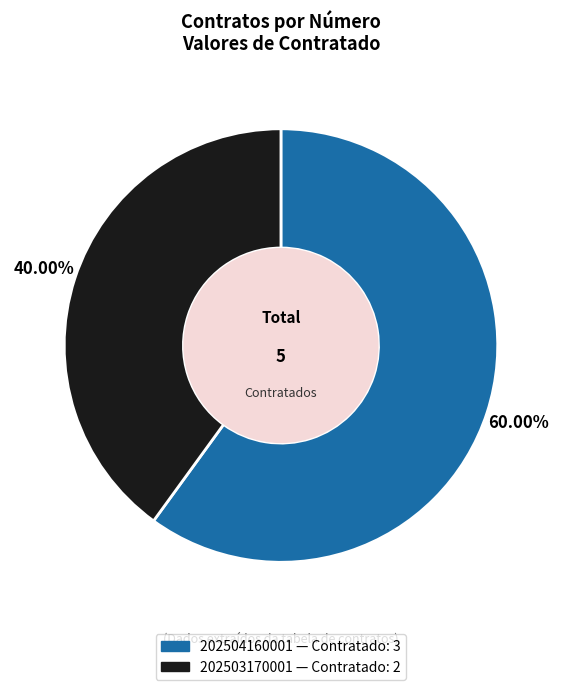

Is there any slice that represents more than half of the pie?

Yes